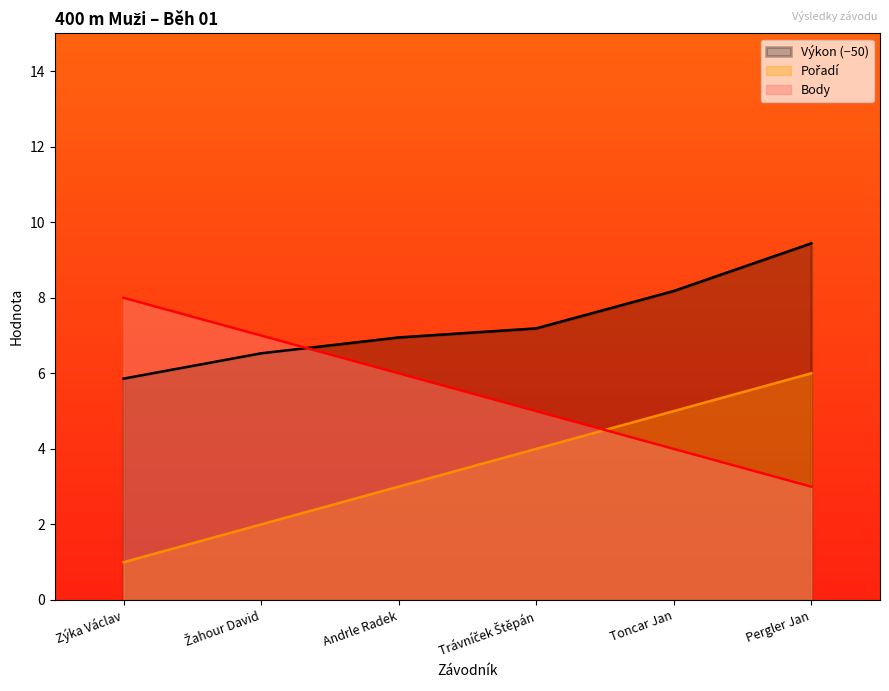

What is the average value of the Body series?

5.5